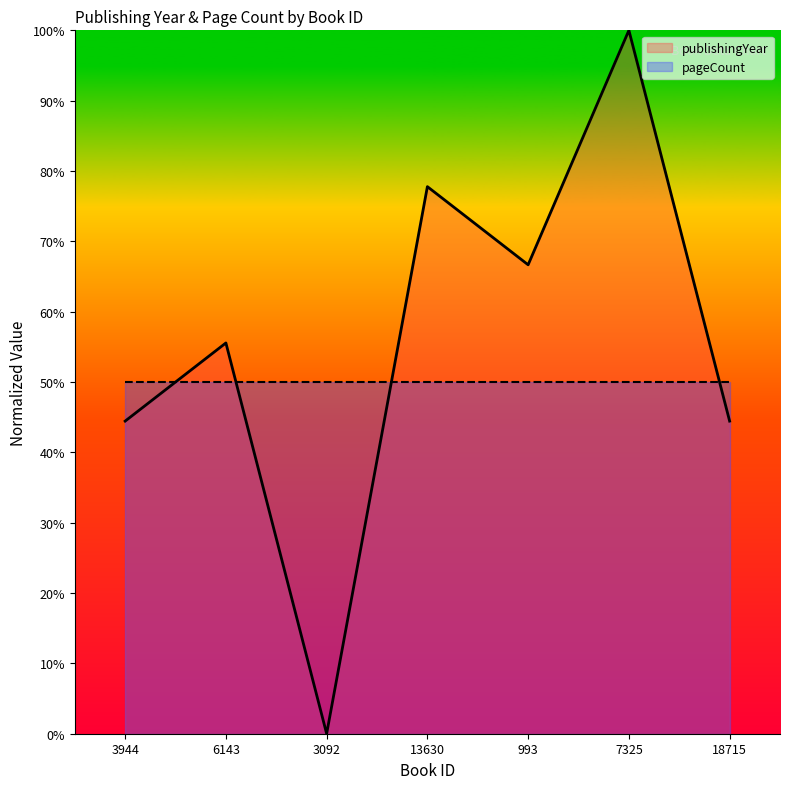

What is the value of the 5th point from the left?

66.7